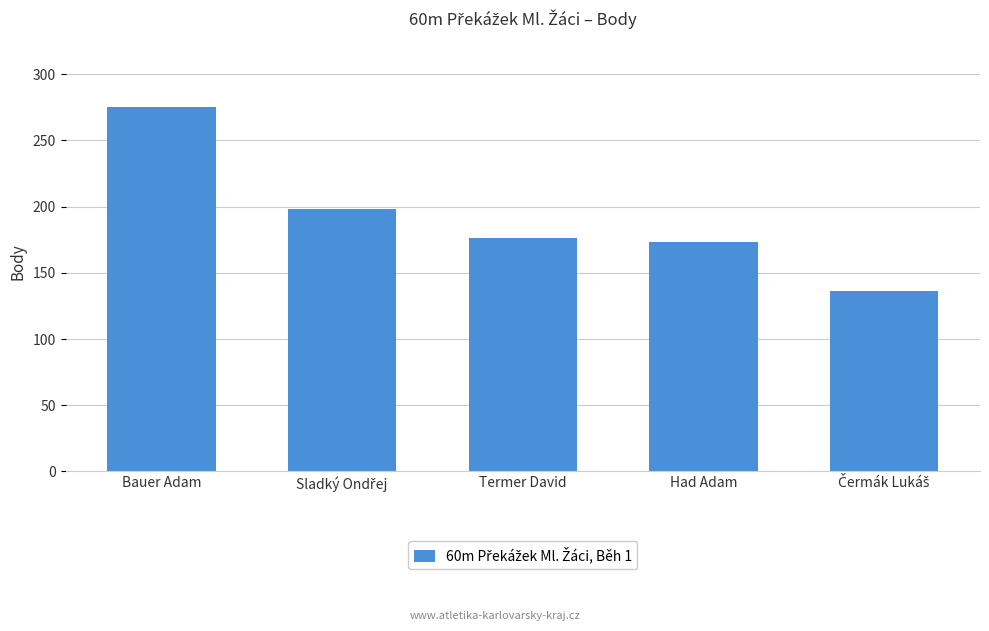

What is the label of the 1st bar from the left?

Bauer Adam